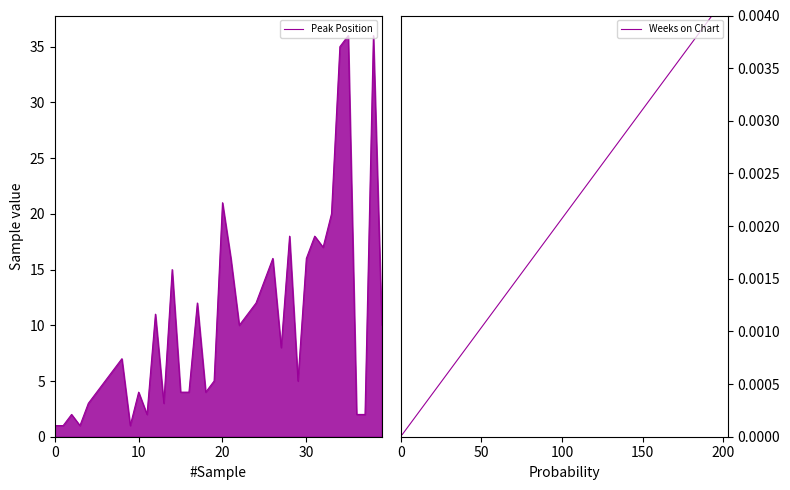

Where is Peak Position nearest to the value 18?

28